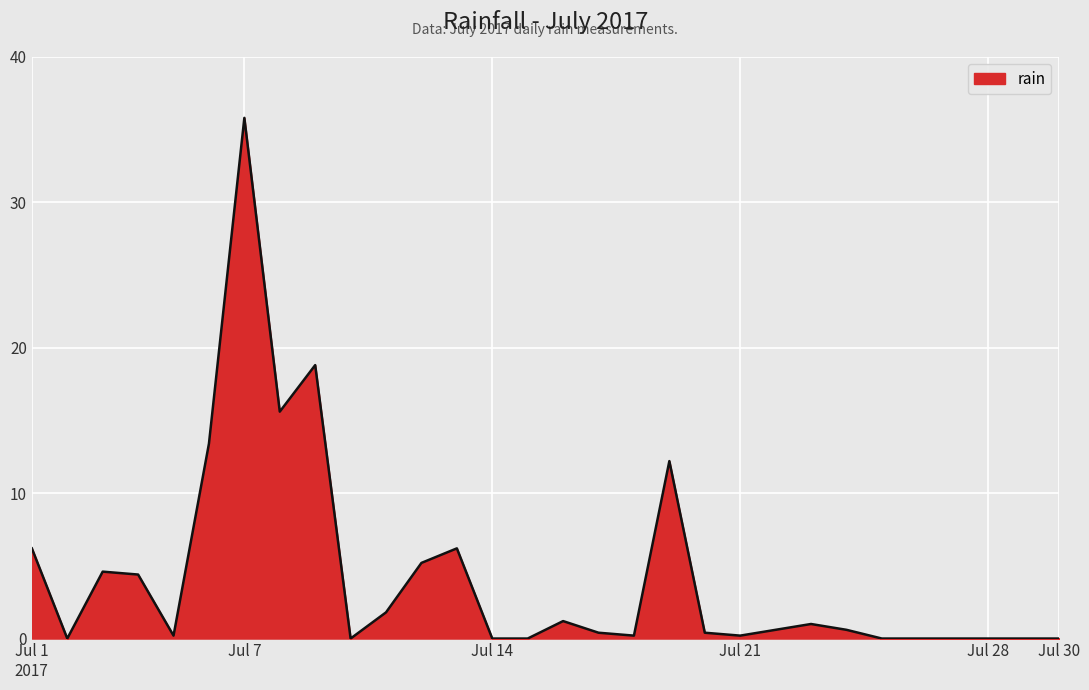

What is the maximum value shown in the chart?

35.8